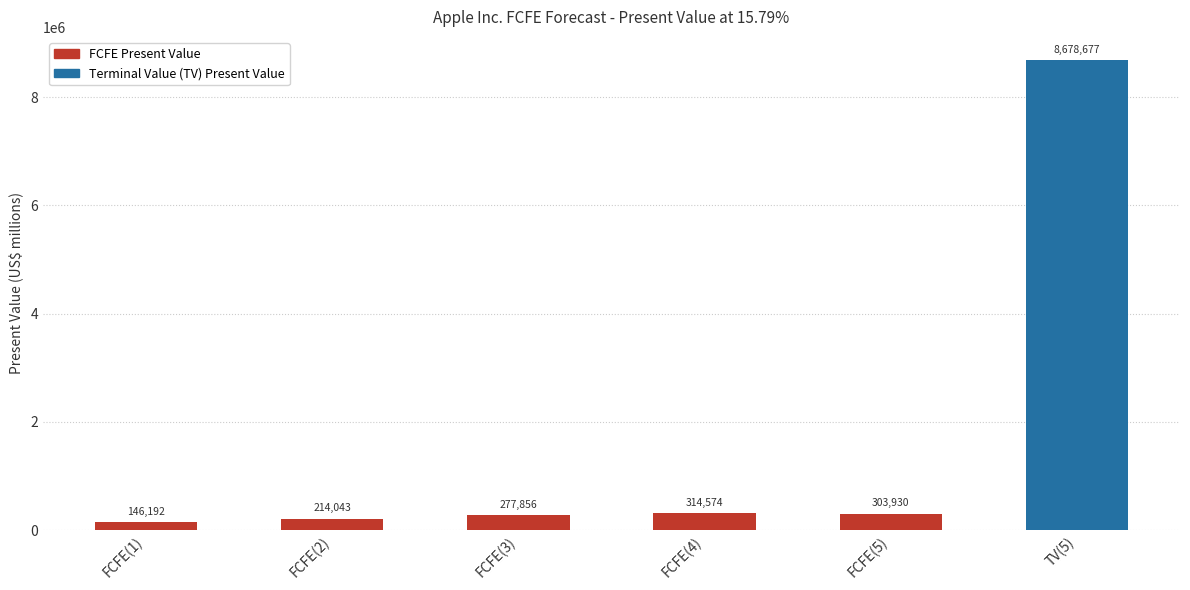

List the labels in order of value, smallest first.

FCFE(1), FCFE(2), FCFE(3), FCFE(5), FCFE(4), TV(5)